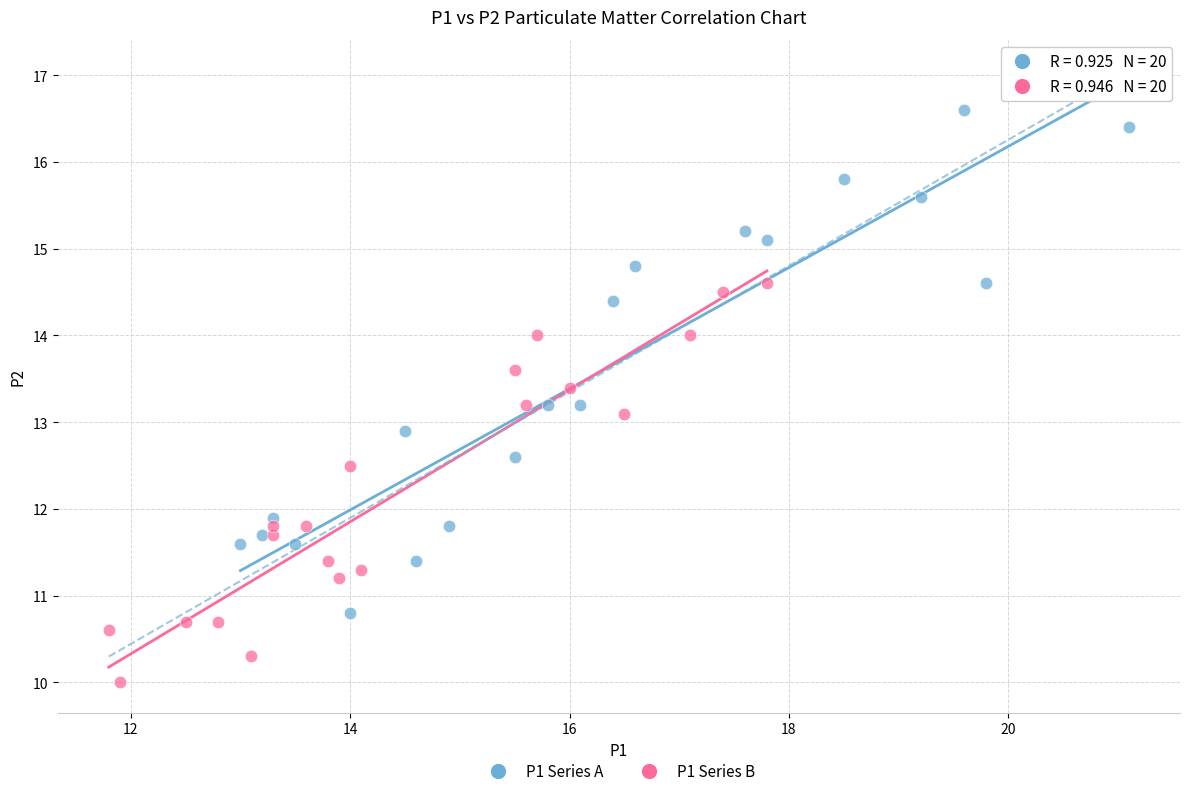

Which series reaches the minimum Y coordinate?

P1 Series B